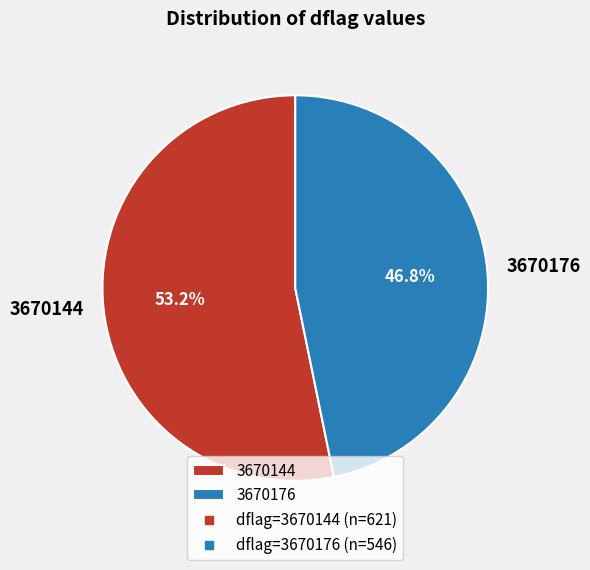

What is the largest slice in the pie chart?

3670144